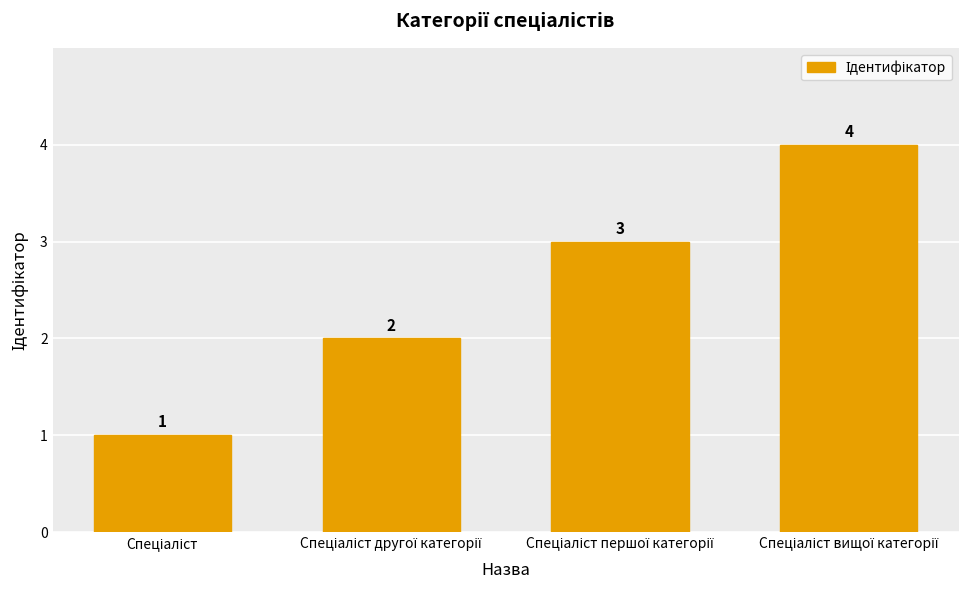

What is the maximum value shown in the chart?

4